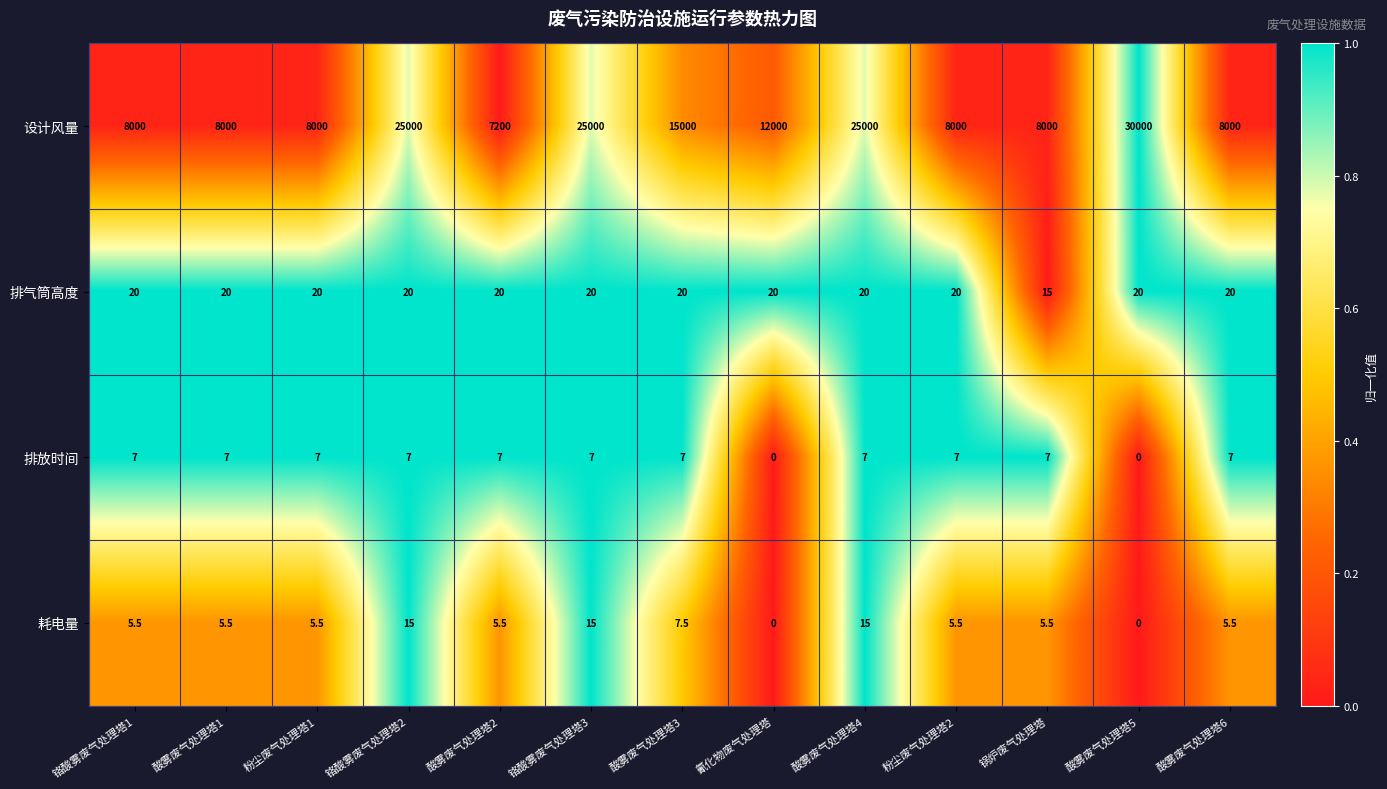

Which series has the largest total across all categories?

设计风量